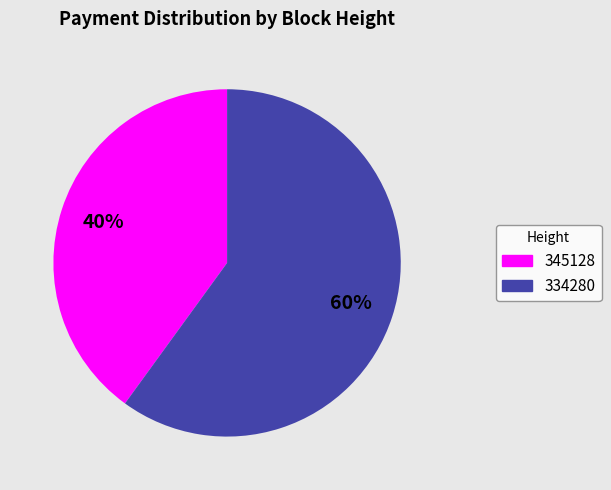

How many segments does this pie chart have?

2